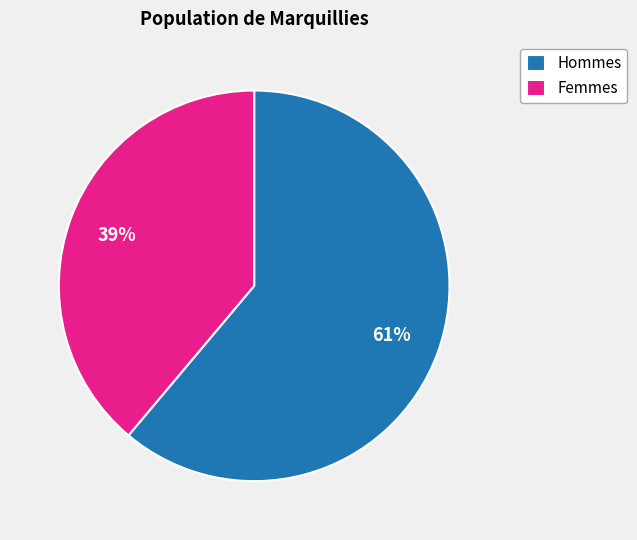

True or false: Hommes accounts for 54% of the total.

False